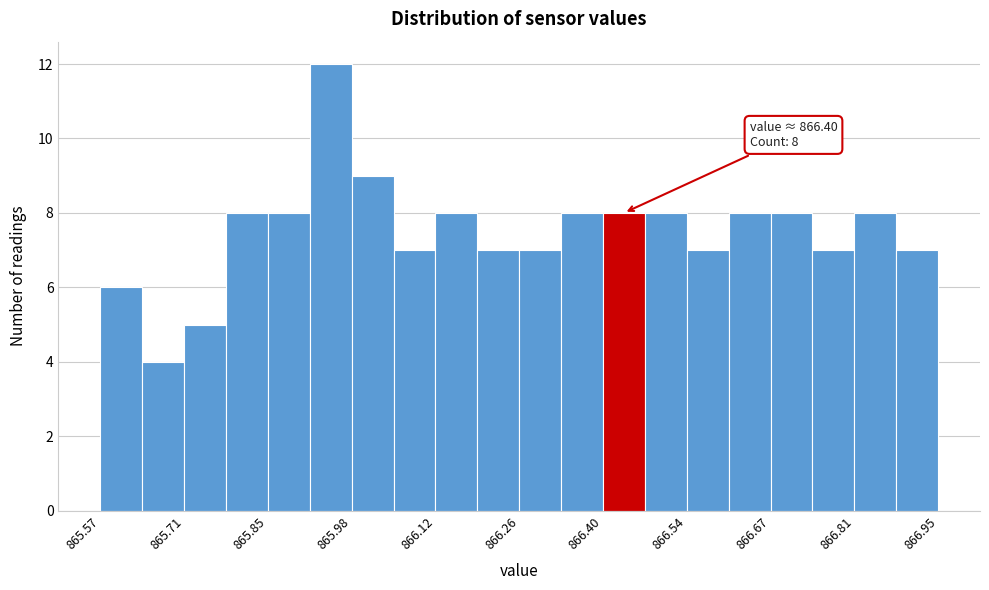

Around what value on the x-axis is the tallest bar? Give the approximate position of its centre, as read against the axis.

865.94